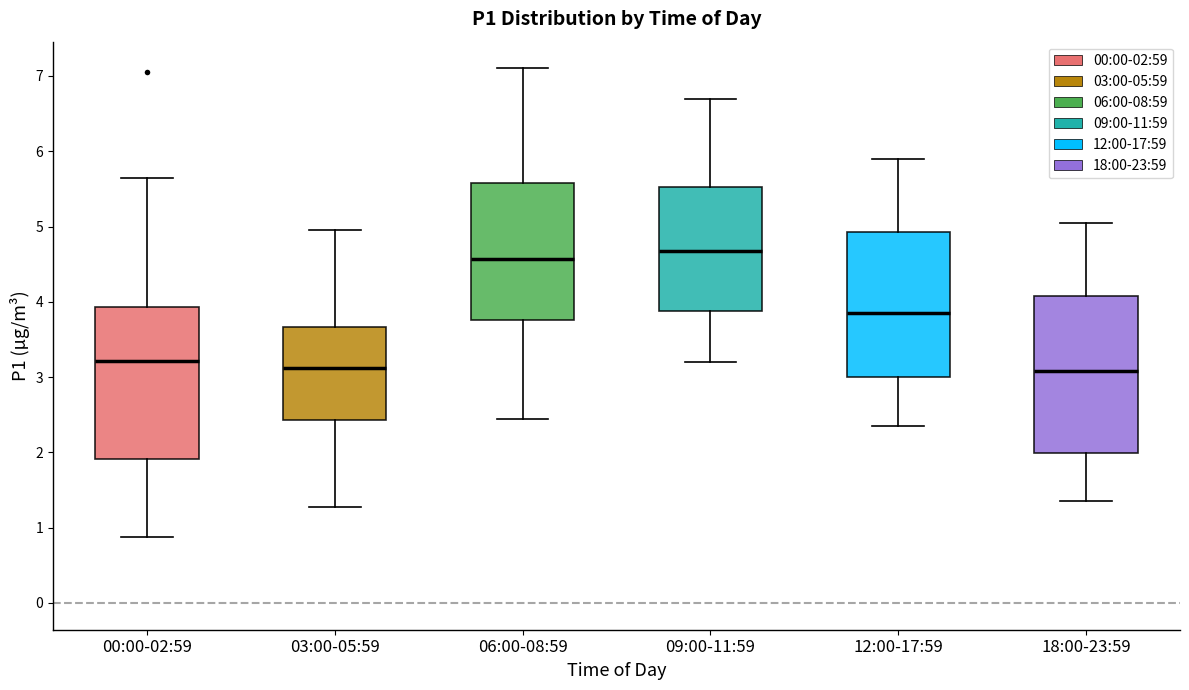

Reading left to right, transcribe this box plot: for each box, give where its median line is, the range the box spans, and where its two whiskers end, as read against the y-axis. The values are not printed on the chart, so give them approximately, as read against the axis.

00:00-02:59: median 3.2, box 1.9 to 3.9, whiskers 0.9 to 5.7
03:00-05:59: median 3.1, box 2.4 to 3.7, whiskers 1.3 to 5.0
06:00-08:59: median 4.6, box 3.8 to 5.6, whiskers 2.5 to 7.1
09:00-11:59: median 4.7, box 3.9 to 5.5, whiskers 3.2 to 6.7
12:00-17:59: median 3.9, box 3.0 to 4.9, whiskers 2.4 to 5.9
18:00-23:59: median 3.1, box 2.0 to 4.1, whiskers 1.4 to 5.1